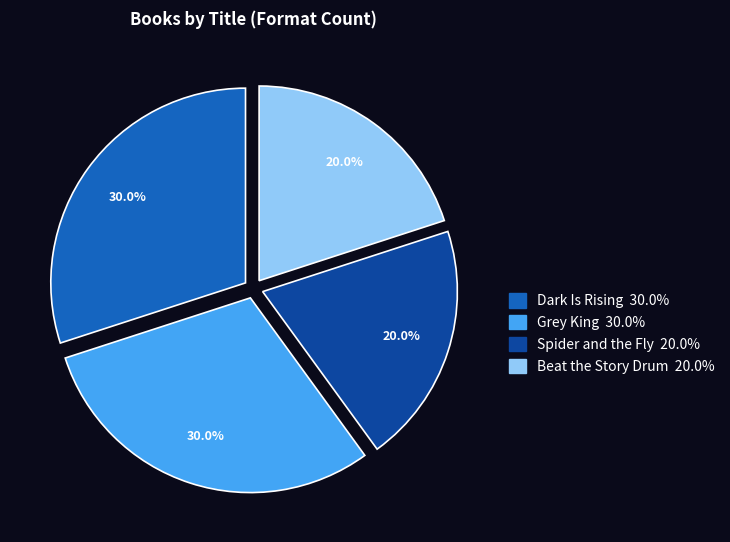

Is Dark Is Rising the majority of the pie?

No